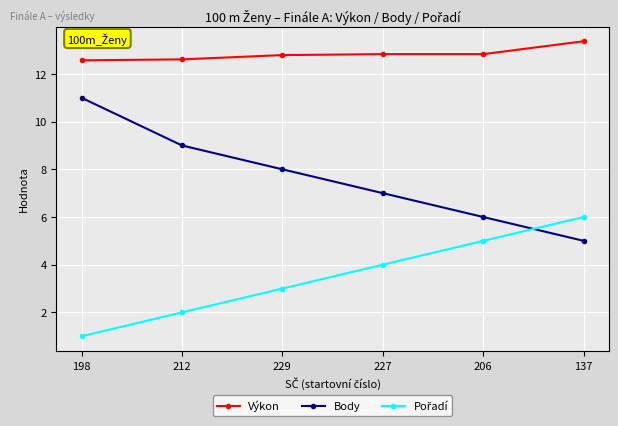

What is the difference between the Výkon values at 229 and 137?

0.6